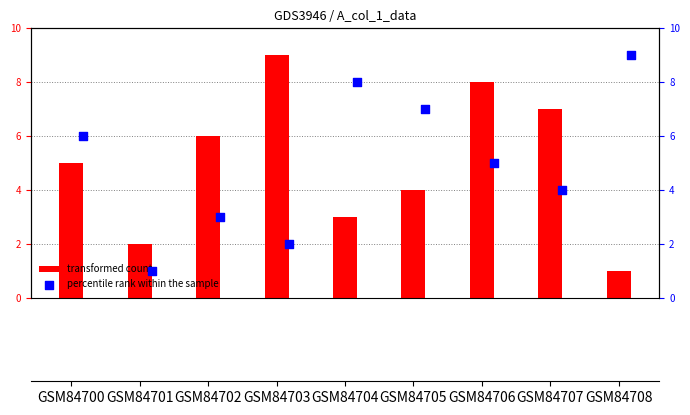

Is it true that transformed count equals 1 at GSM84701?

False